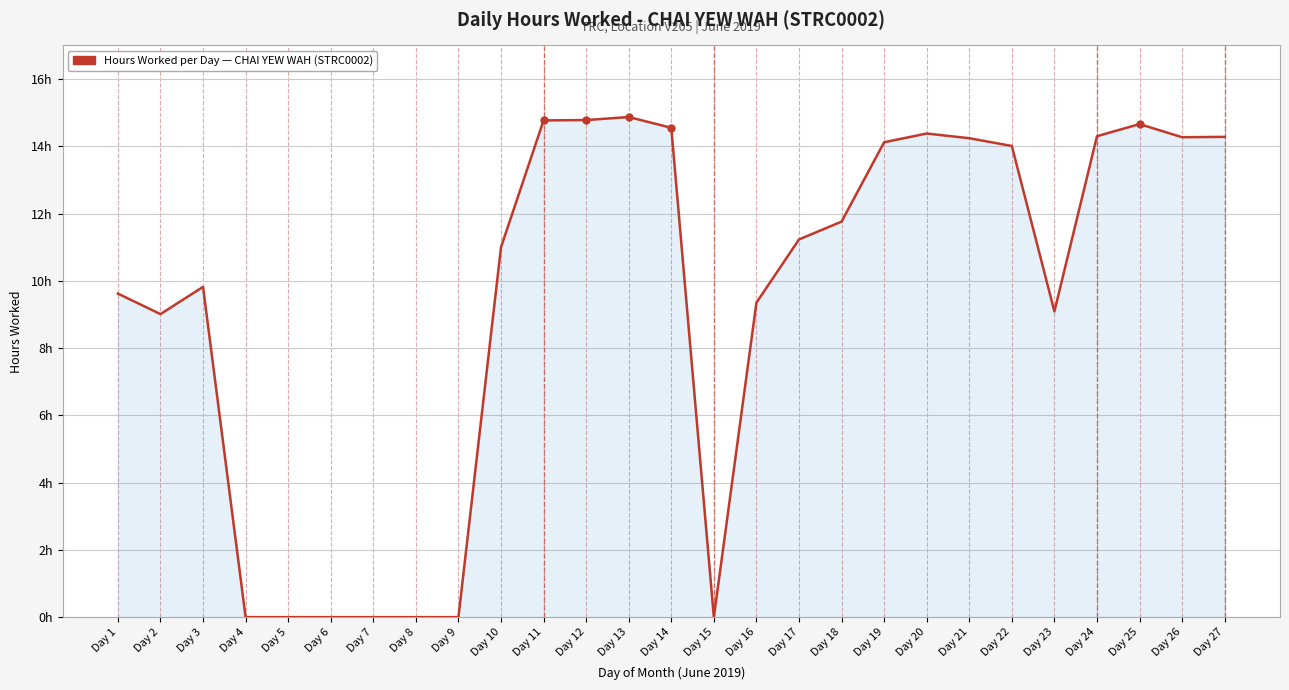

At which category does the data reach its first local valley?

Day 2